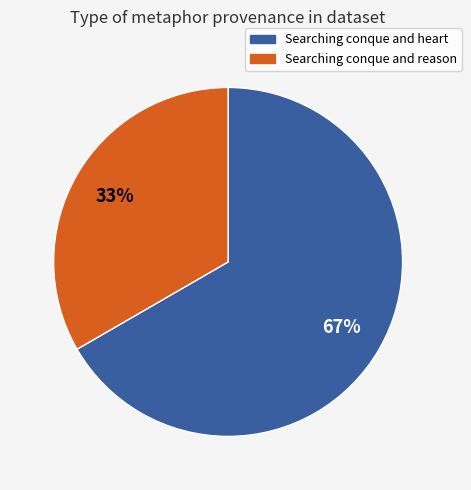

To the nearest percent, what is the average slice percentage?

50%